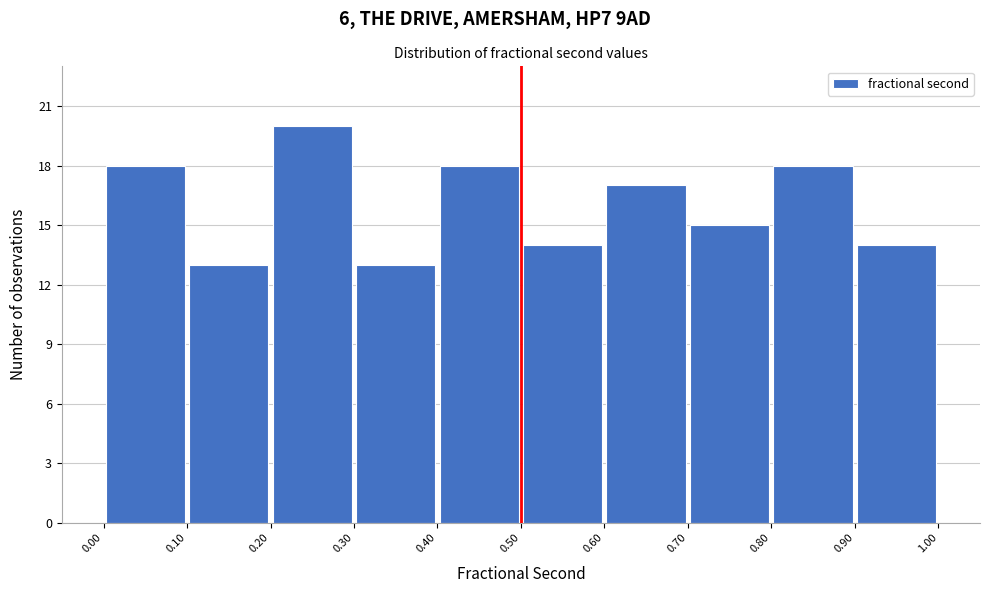

Reading left to right, list every bar in this chart as the range it spans on the x-axis followed by its height. The values are not printed on the chart, so give them approximately, as read against the axis.

0.00 to 0.10: 18
0.10 to 0.20: 13
0.20 to 0.30: 20
0.30 to 0.40: 13
0.40 to 0.50: 18
0.50 to 0.60: 14
0.60 to 0.70: 17
0.70 to 0.80: 15
0.80 to 0.90: 18
0.90 to 1.00: 14